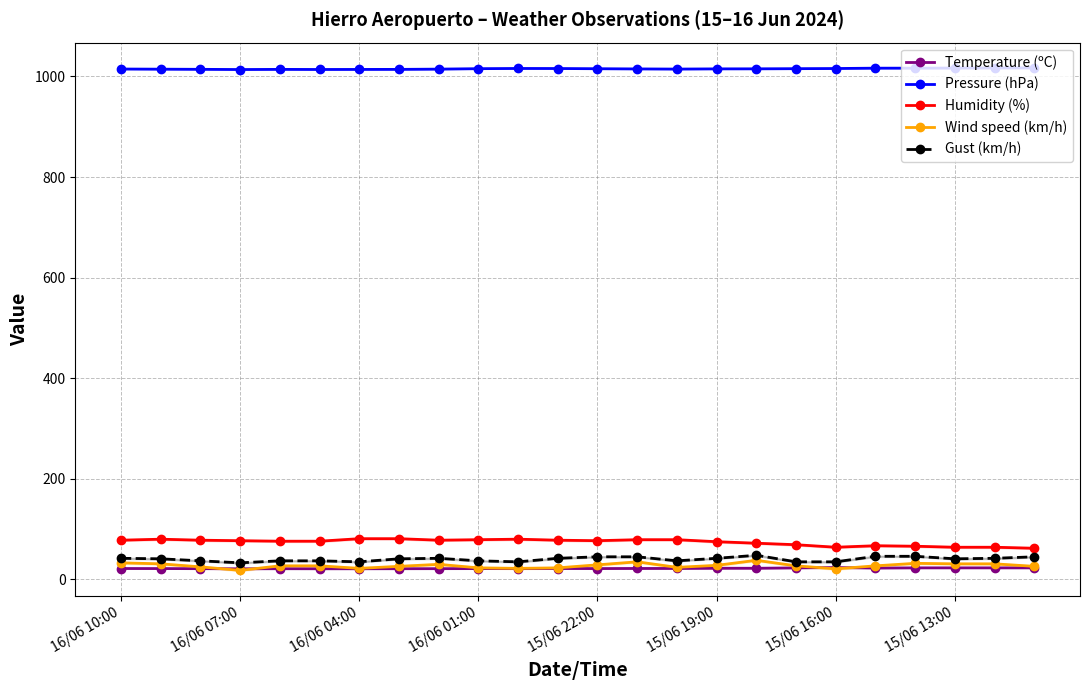

At how many categories does at least one series exceed 894?

24